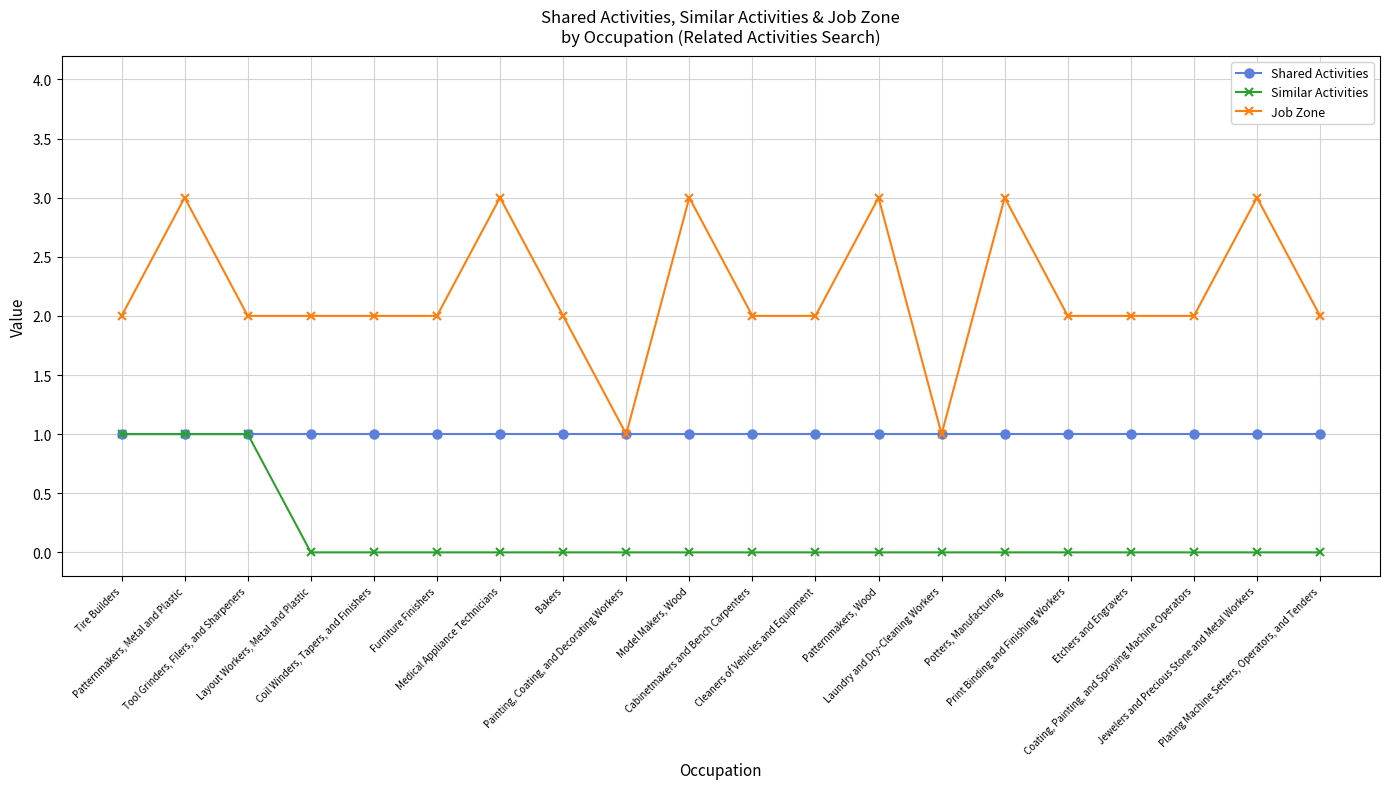

True or false: Job Zone and Similar Activities cross at least once.

False